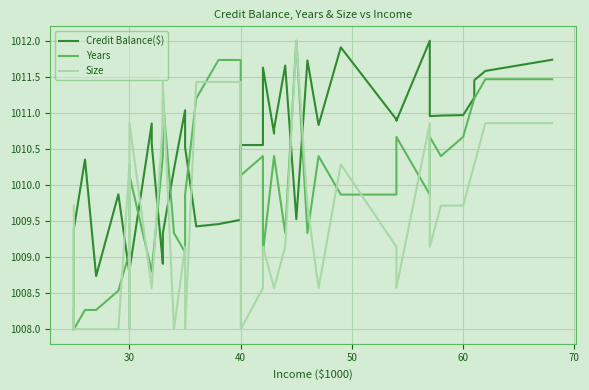

What is the sum of all Years values?

40401.3